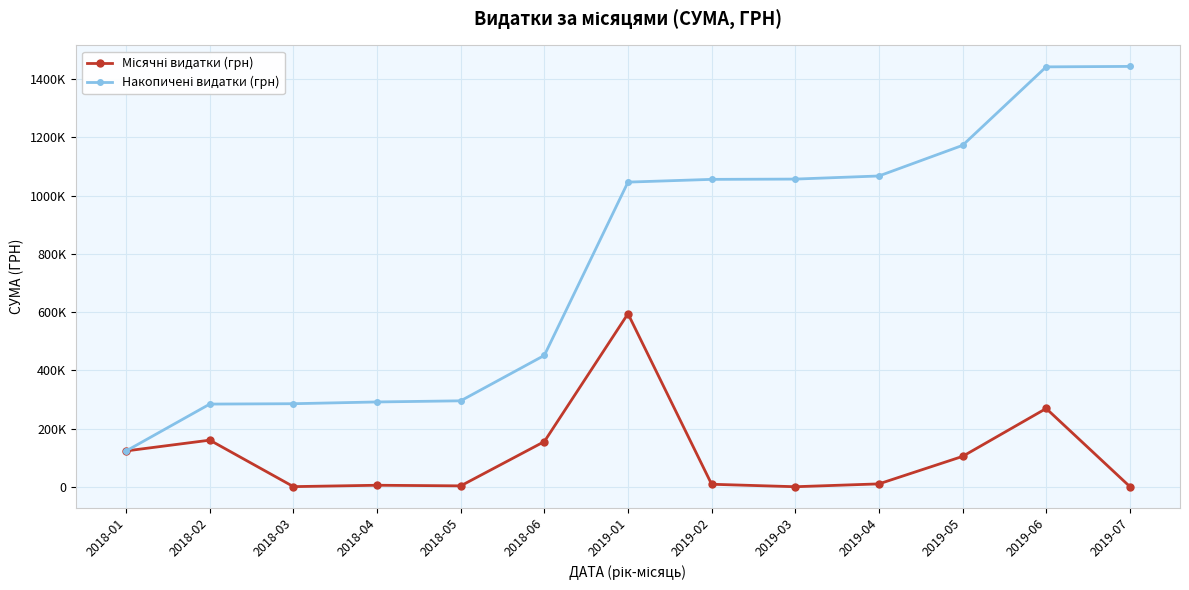

At which category is the sum across all series the highest?

2019-06